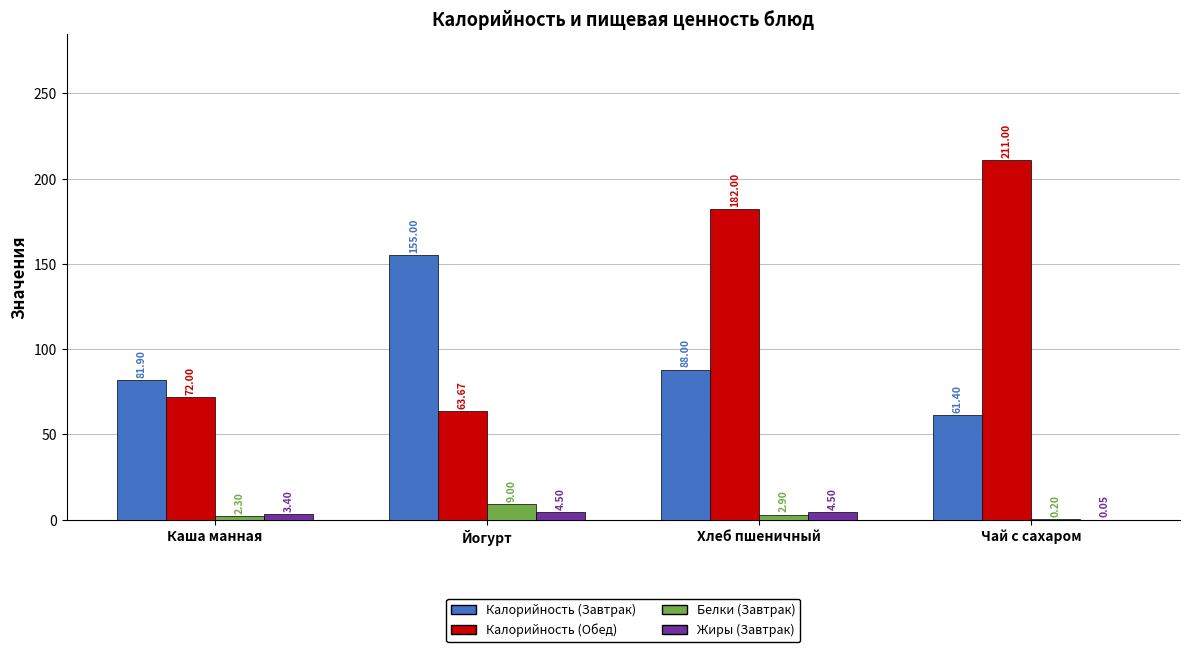

What is the total value across all series at Каша манная?

159.6